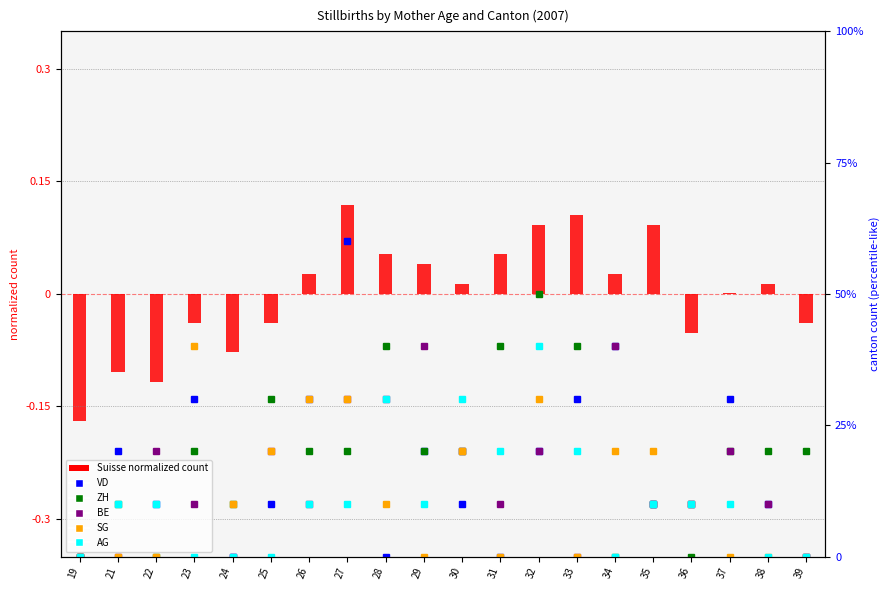

At 30, list the series in order from largest to smallest.

AG, ZH, BE, SG, VD